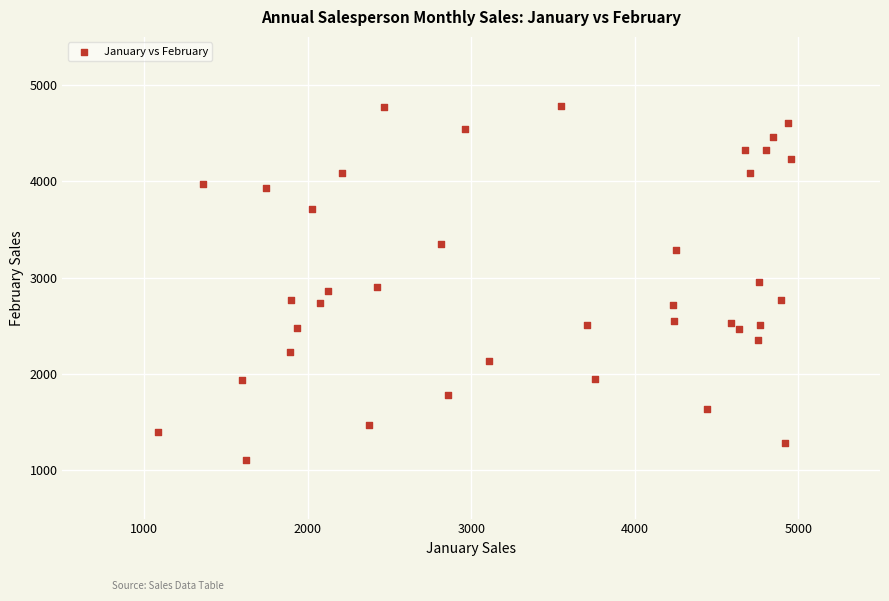

What is the range of X values (max minus min)?

3876.3